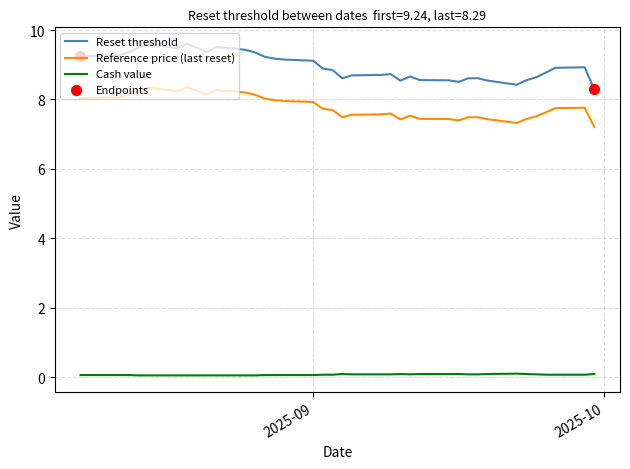

Which series has the largest total across all categories?

Reset threshold